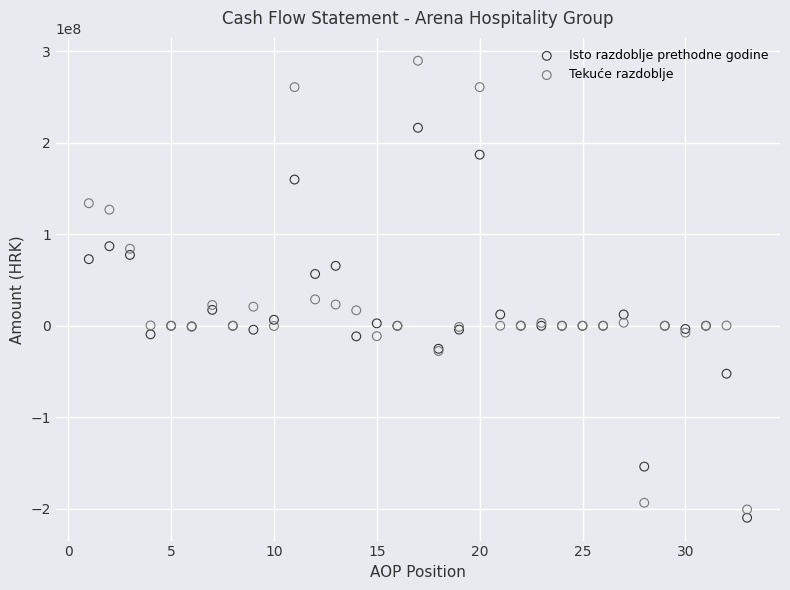

Which series has the largest Y range (max minus min)?

Tekuće razdoblje